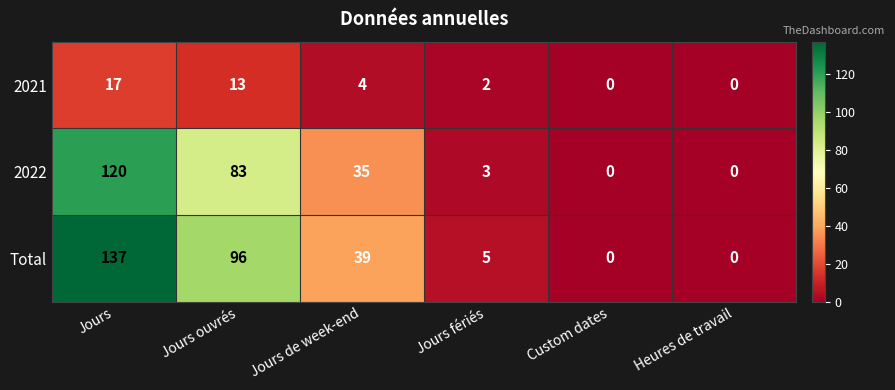

True or false: Total has a value of 5 at Jours fériés.

True